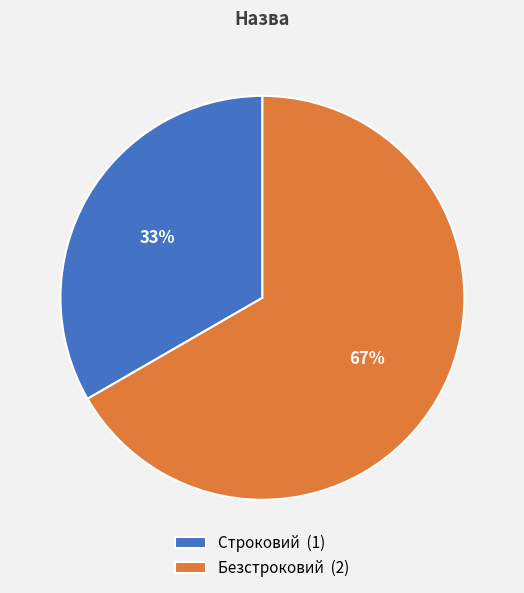

Does any single category account for the majority?

Yes